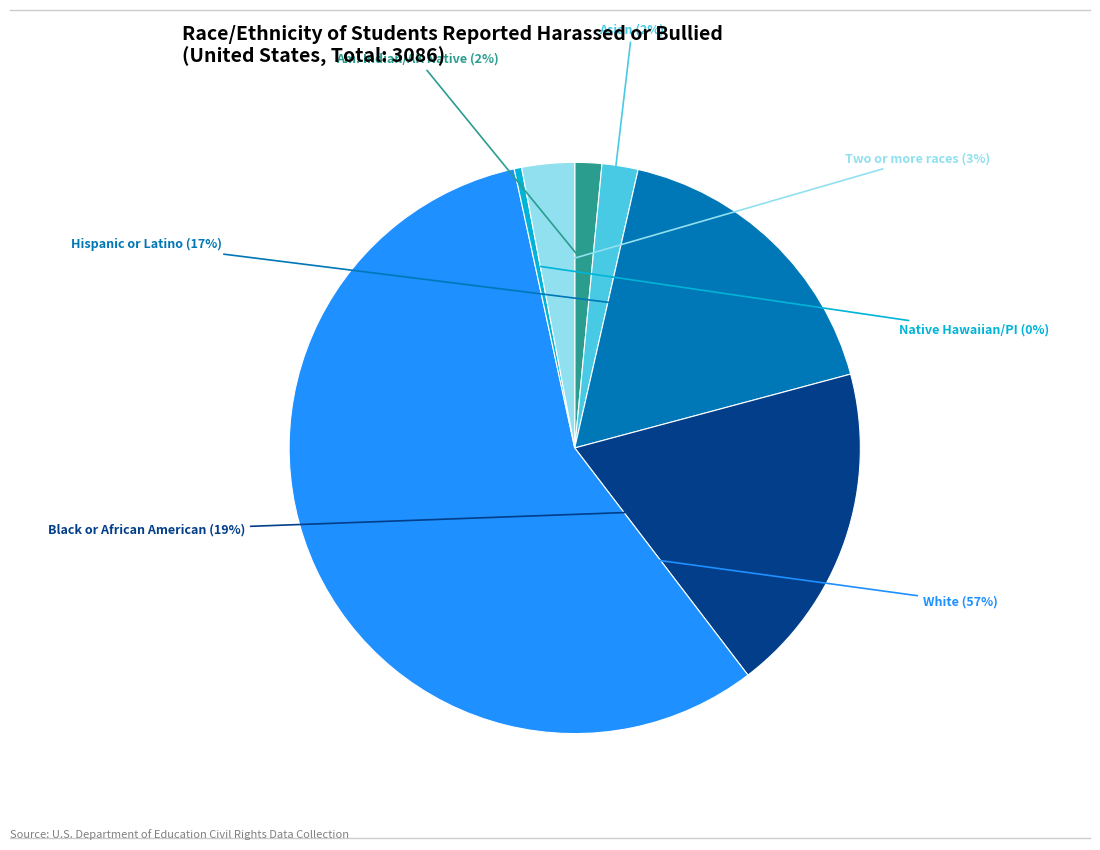

Does any single category account for the majority?

Yes